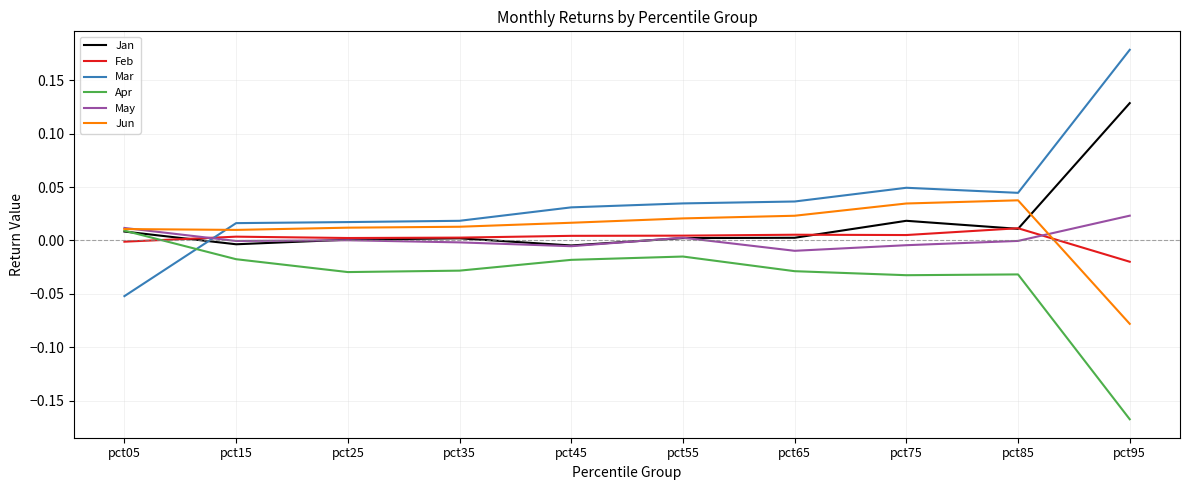

After their last crossing, which series has the higher values: Mar or May?

Mar